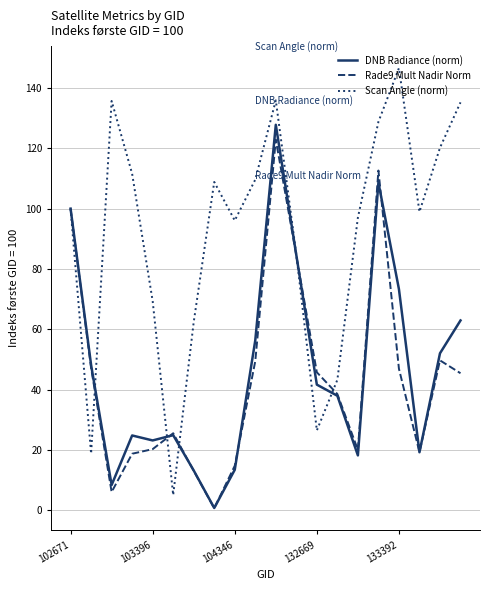

What is the maximum value for Scan Angle (norm)?

146.6